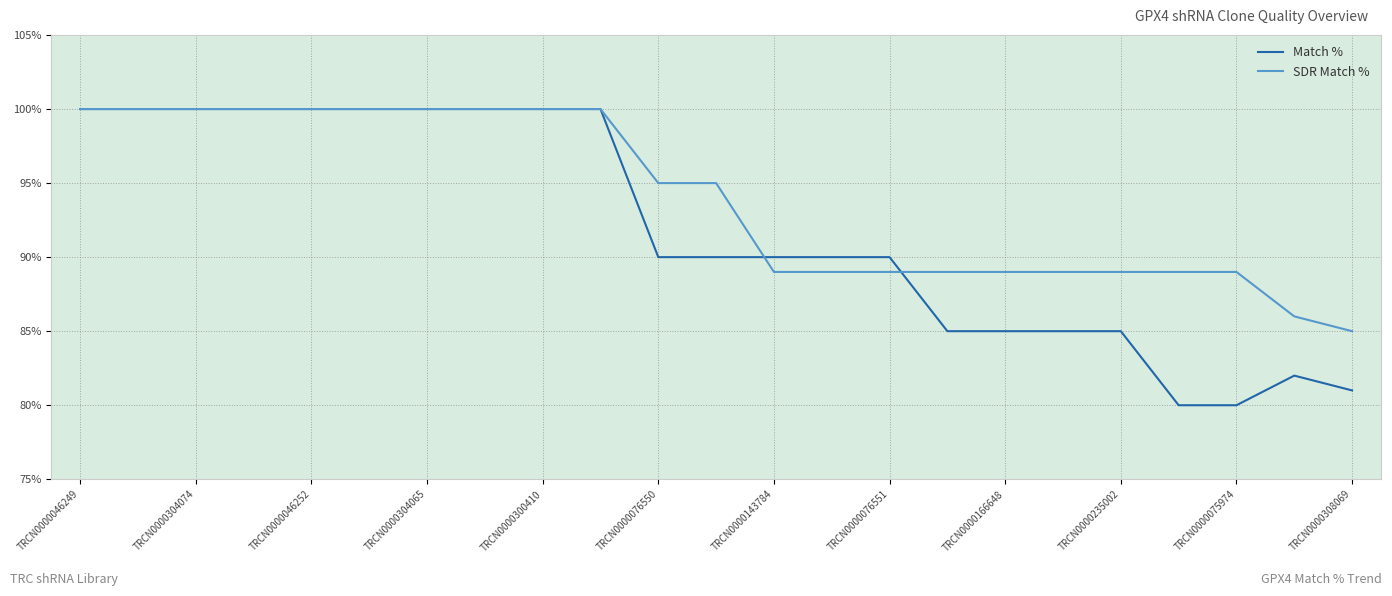

Which series has the largest range (max minus min)?

Match %